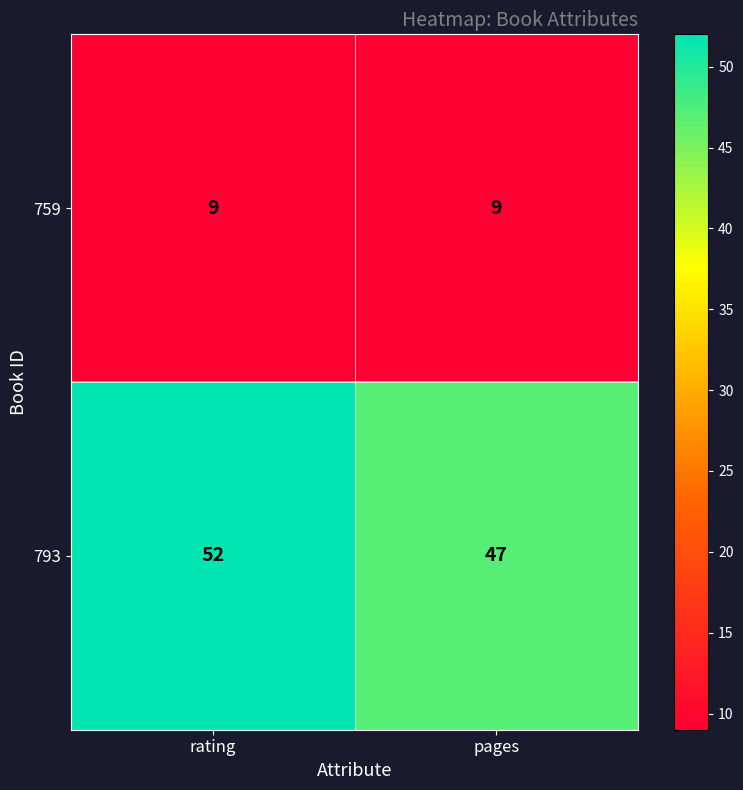

Which category has the highest value across all series?

rating